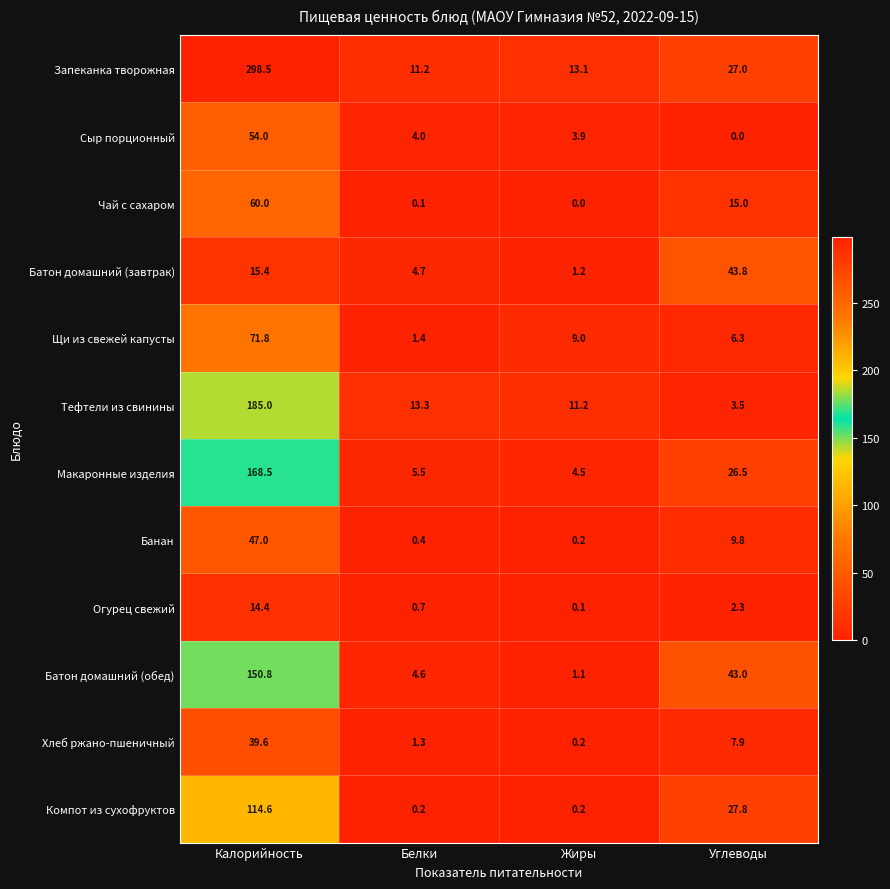

What is the spread (max minus min) of values at Жиры?

13.1